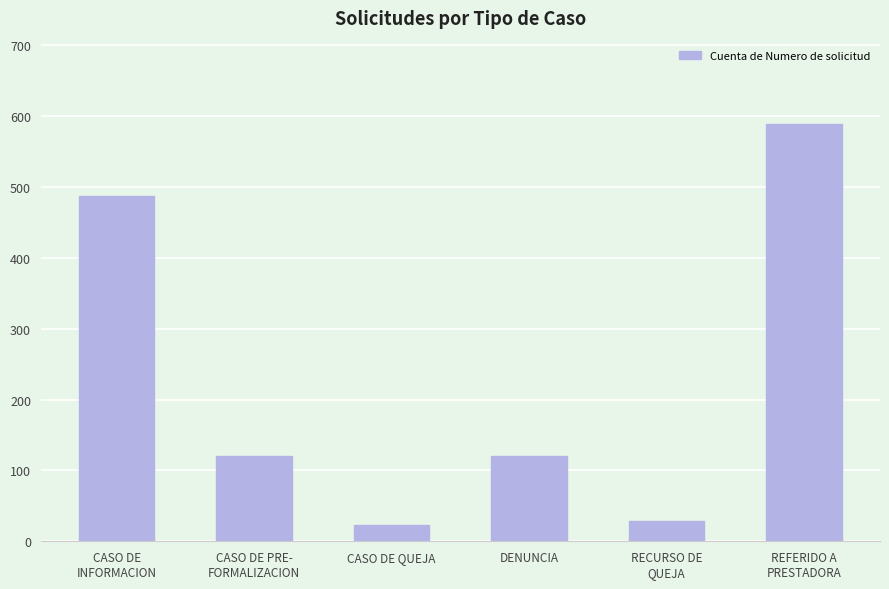

What is the ratio of the value at REFERIDO A
PRESTADORA to the value at CASO DE PRE-
FORMALIZACION?

4.9